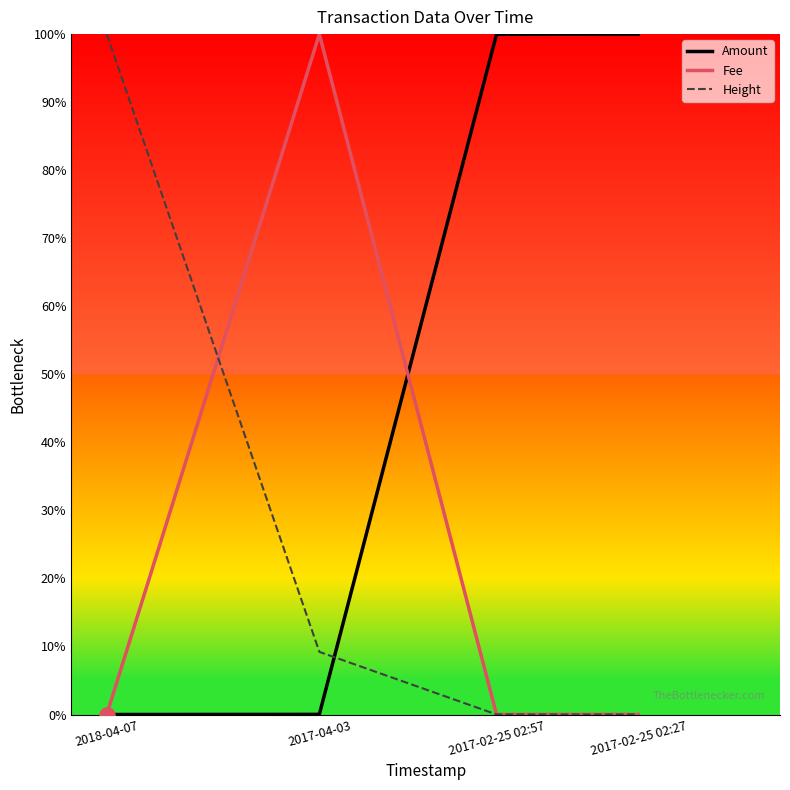

Which series has the largest total across all categories?

Amount